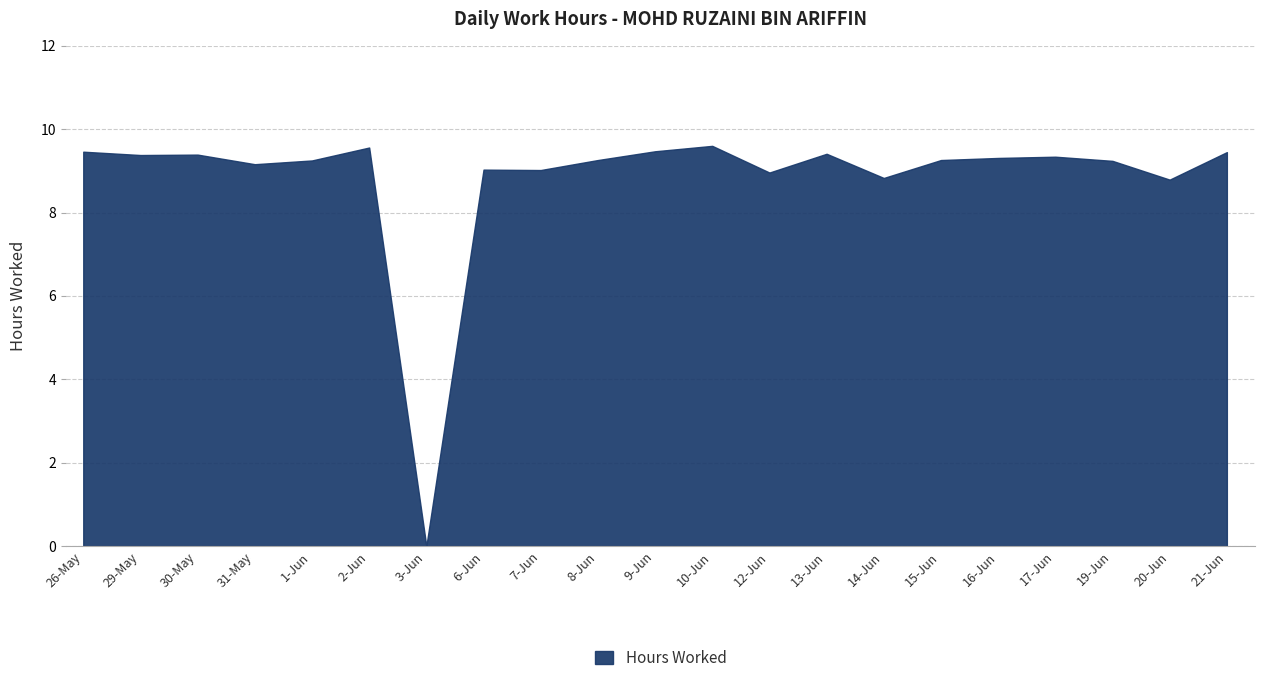

Which has a higher value, 9-Jun or 12-Jun?

9-Jun